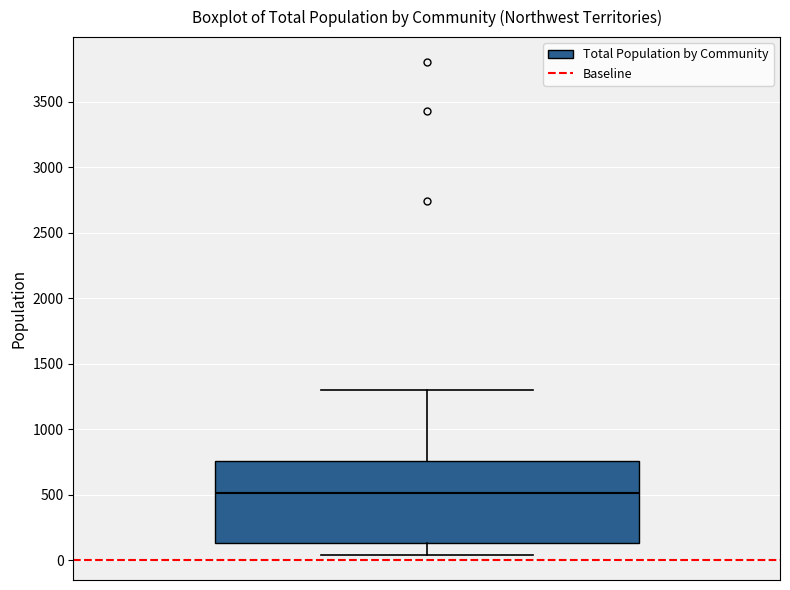

Transcribe this box plot: give where the median line is, the range the box spans, and where the two whiskers end, as read against the y-axis. The values are not printed on the chart, so give them approximately, as read against the axis.

median 500, box 150 to 750, whiskers 50 to 1300